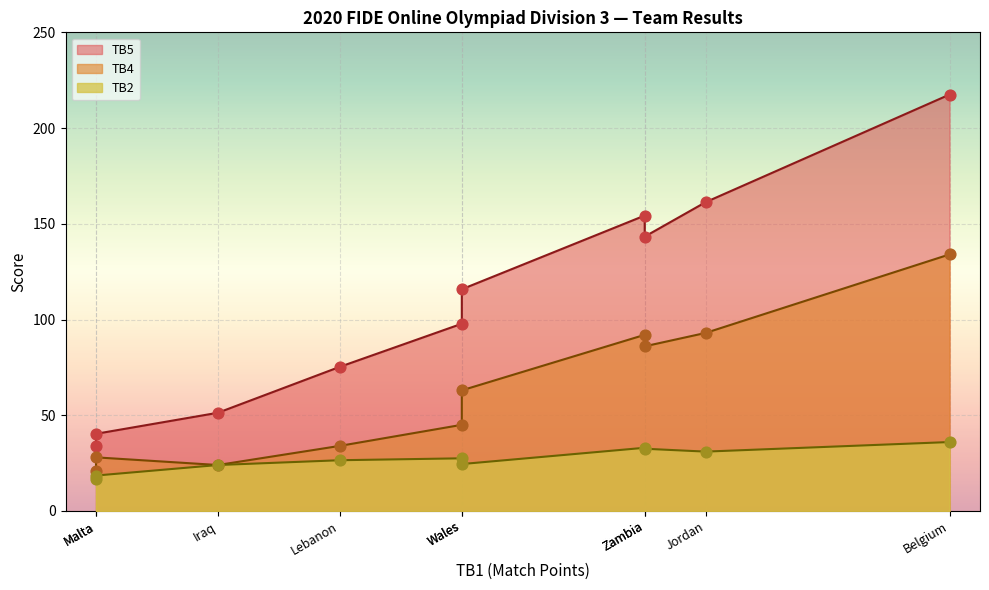

At how many categories does at least one series exceed 124?

4